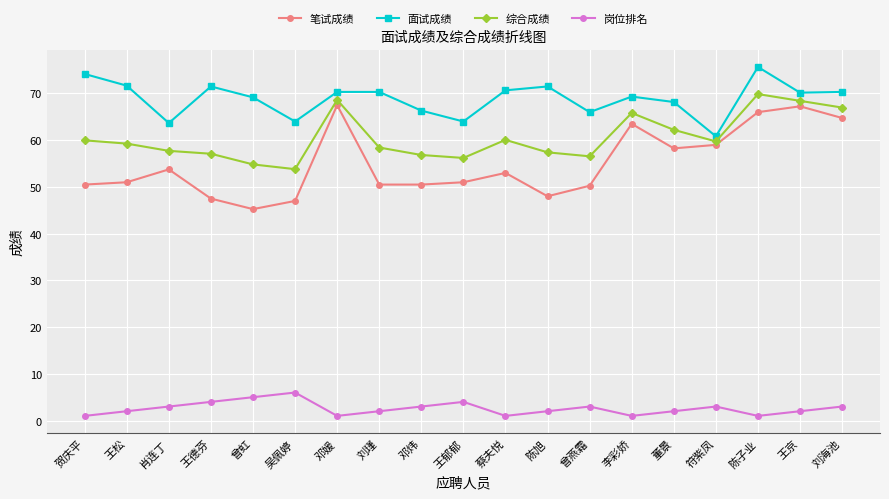

What is the minimum value for 面试成绩?

60.8